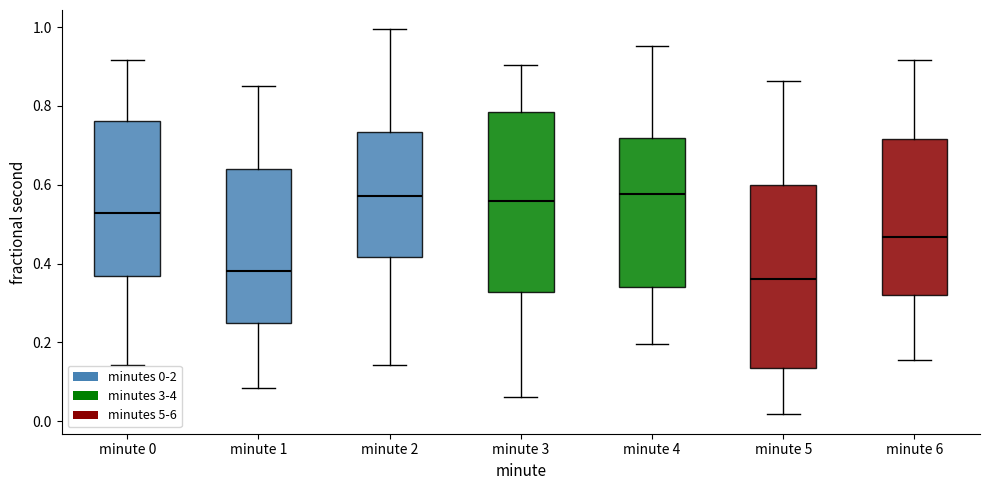

Where is the upper edge of the box for minute 5 on the y-axis? The values are not printed on the chart, so give them approximately, as read against the axis.

0.60